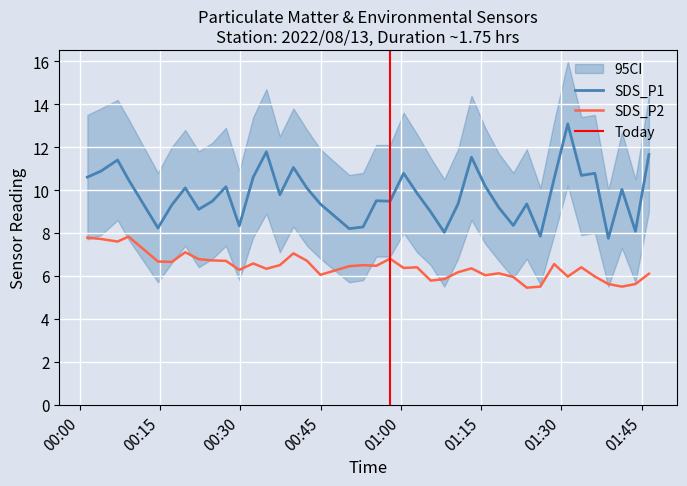

What are all the series names shown in the legend?

SDS_P1, SDS_P2